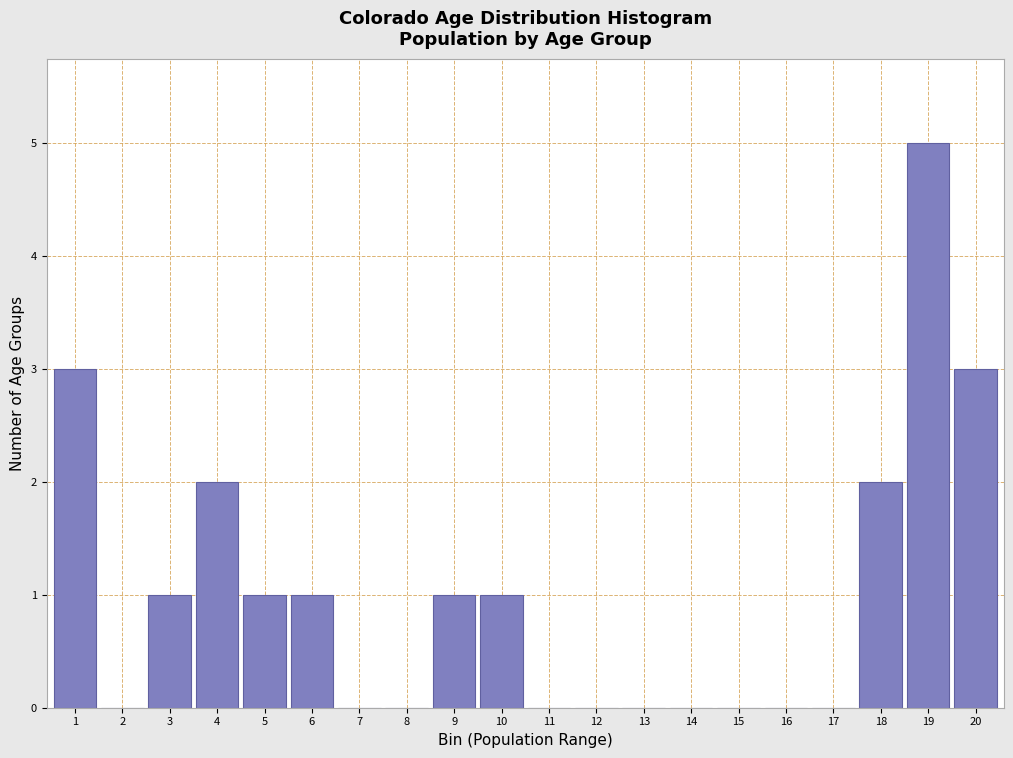

Reading right to left, list all the values displayed in this chart.

20=3	19=5	18=2	17=0	16=0	15=0	14=0	13=0	12=0	11=0	10=1	9=1	8=0	7=0	6=1	5=1	4=2	3=1	2=0	1=3